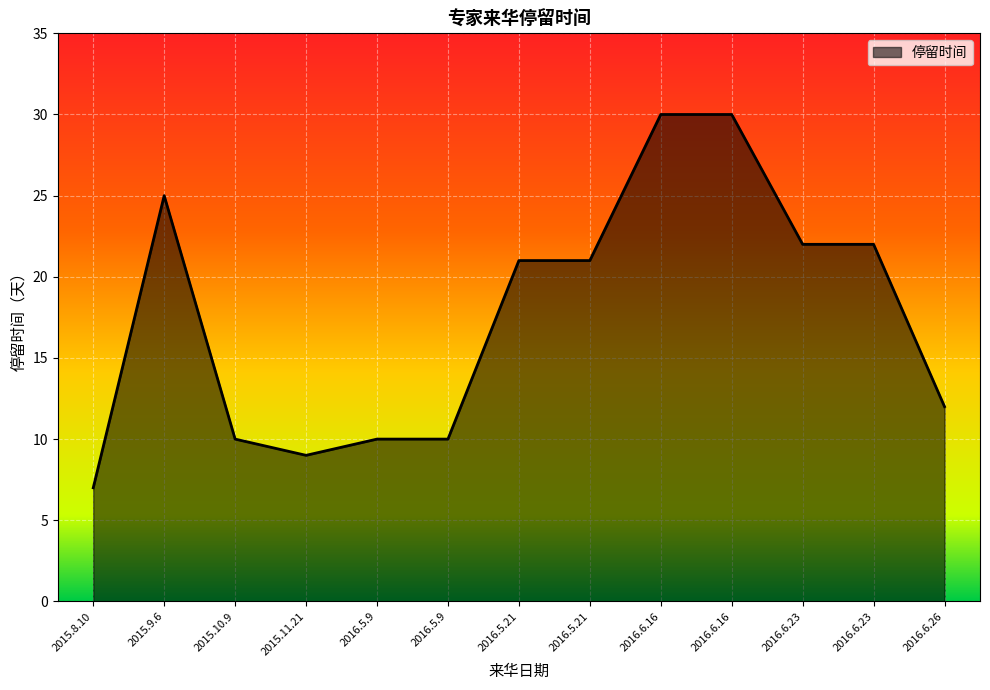

How many lines are shown in the chart?

1